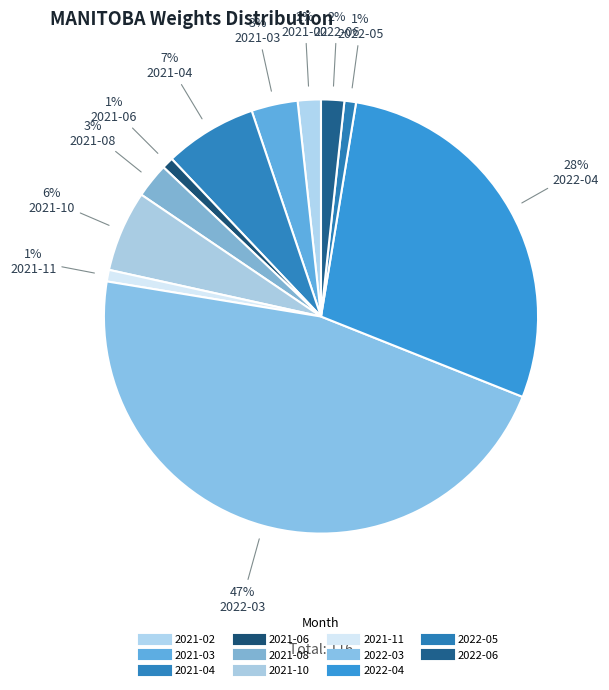

How many segments does this pie chart have?

11